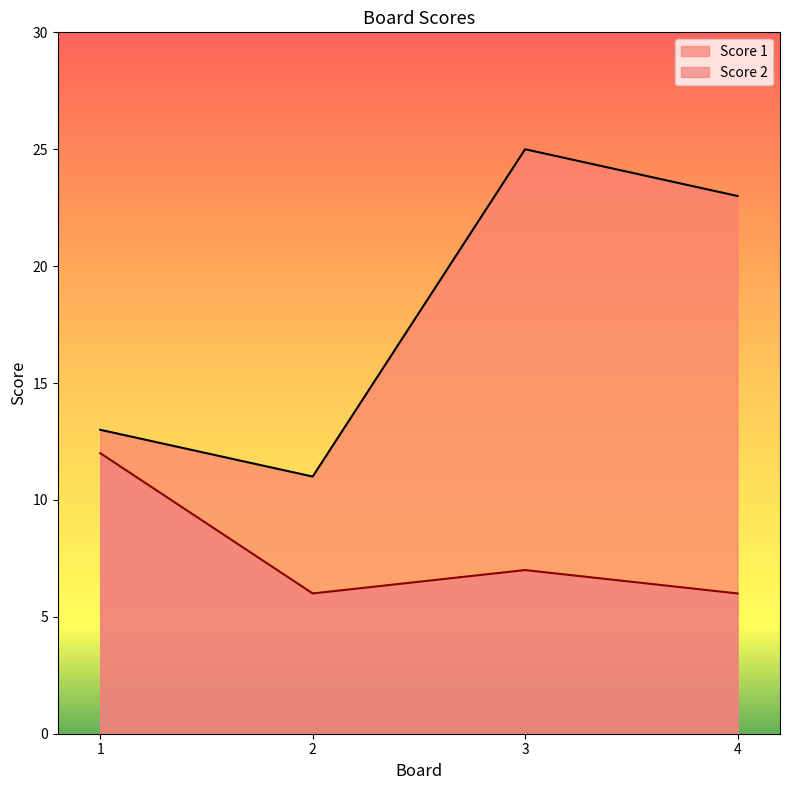

Reading right to left, extract all data points from this chart.

Score 1: 4=23	3=25	2=11	1=13
Score 2: 4=6	3=7	2=6	1=12